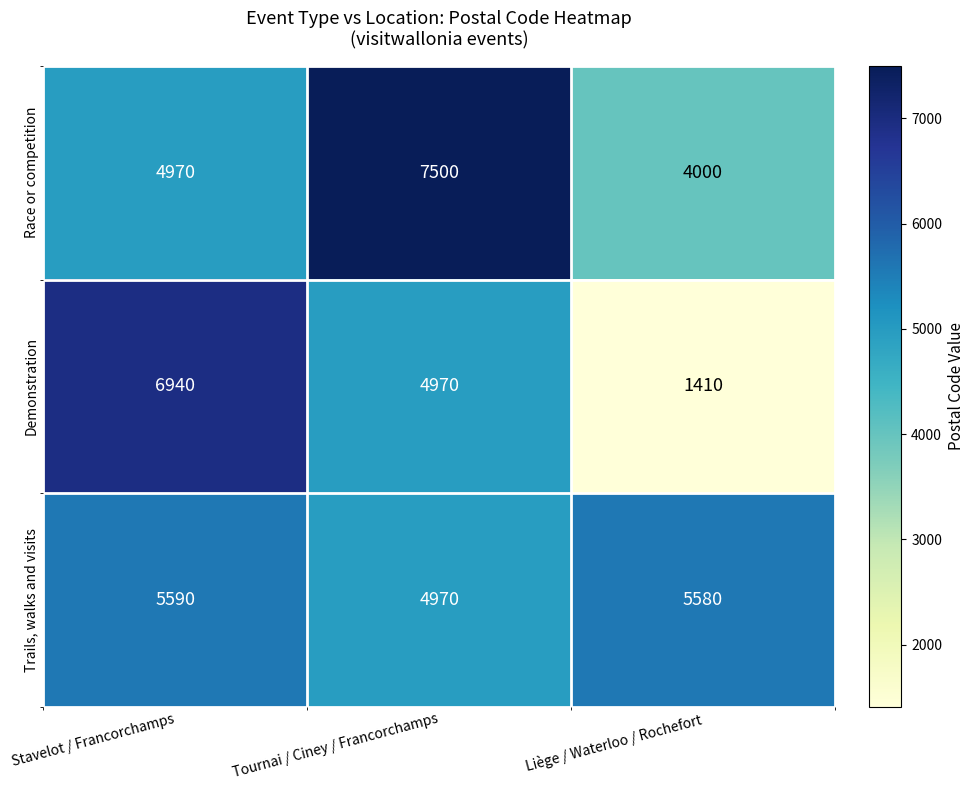

Rank the series by their maximum value, from lowest to highest.

Trails, walks and visits, Demonstration, Race or competition